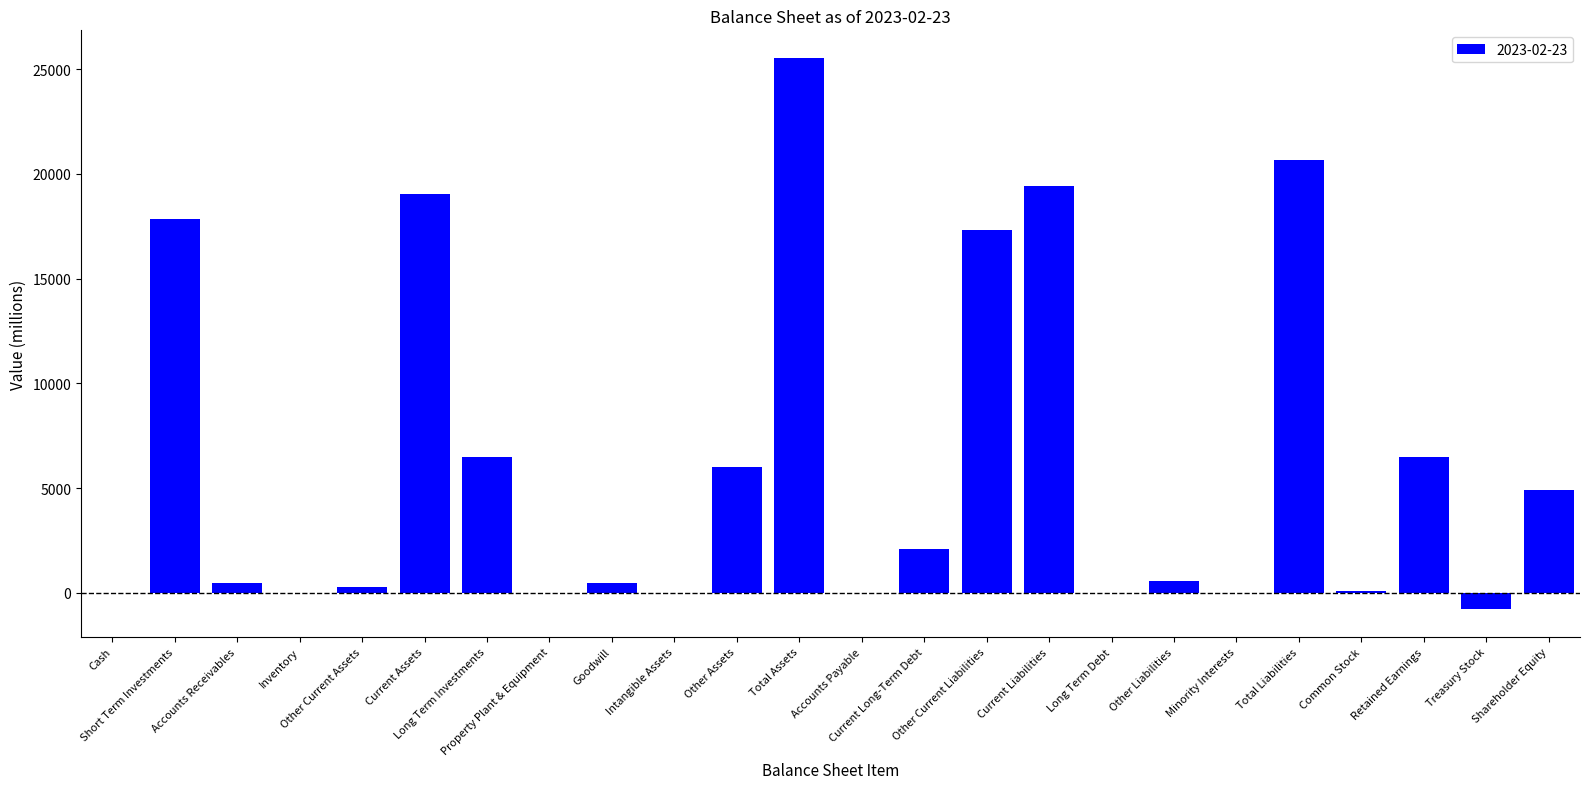

What is the maximum value shown in the chart?

25537.2